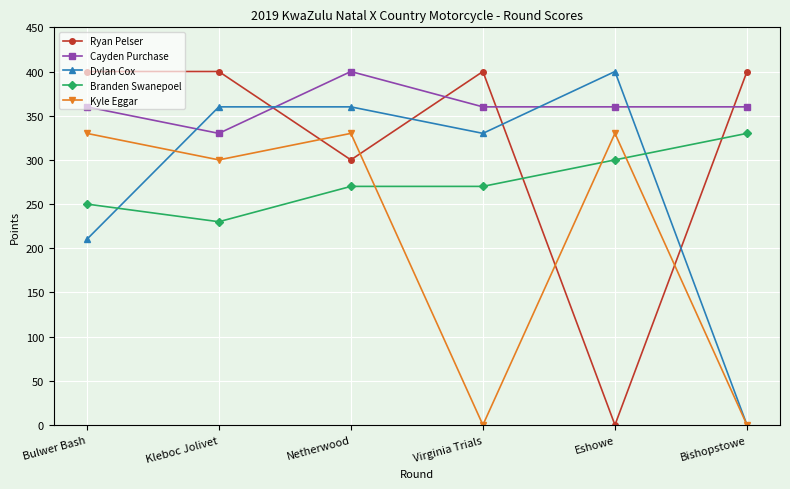

The value of Cayden Purchase at Bulwer Bash is 360. True or false?

True